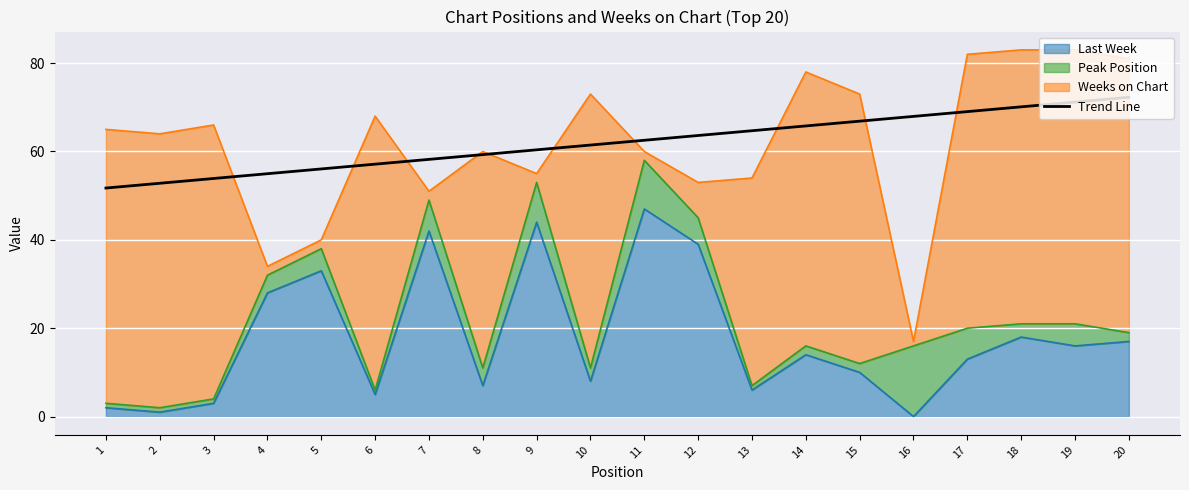

True or false: the data shows 67.9 at 16.

True